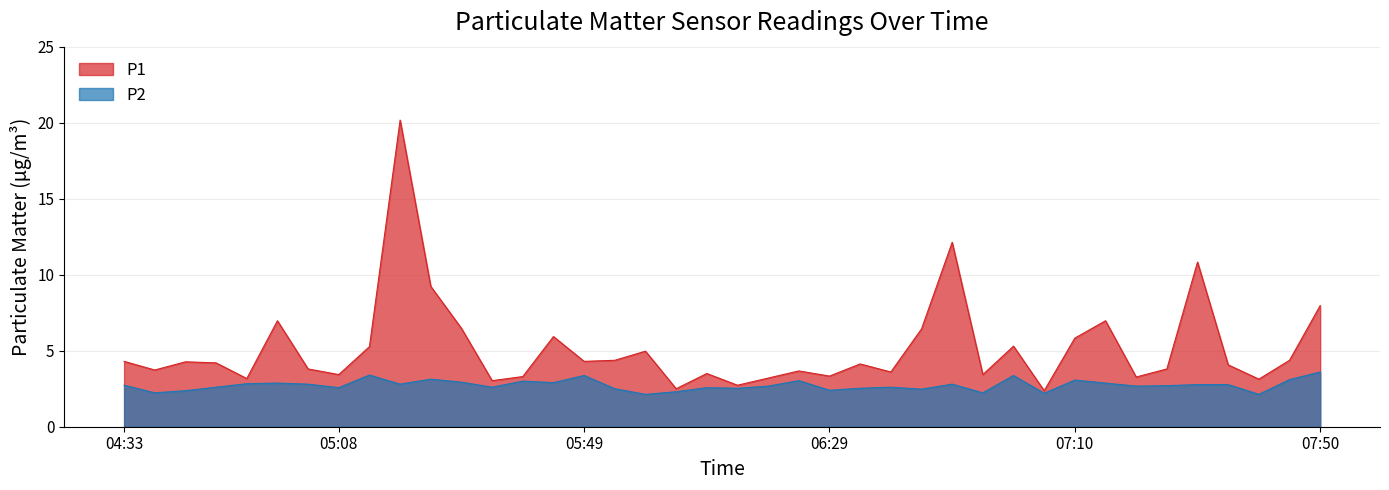

What is the maximum value shown in the chart?

20.2